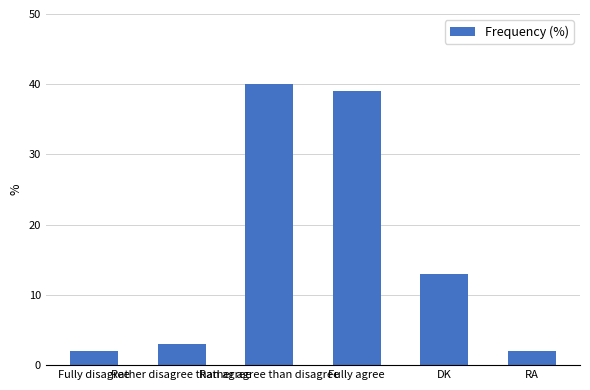

What is the value of the 2nd bar from the left?

3